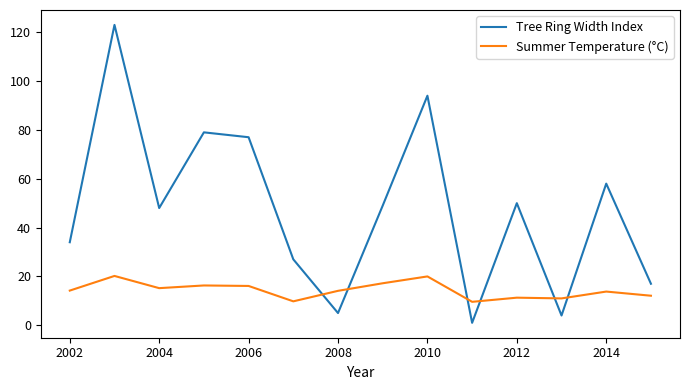

How many lines are shown in the chart?

2